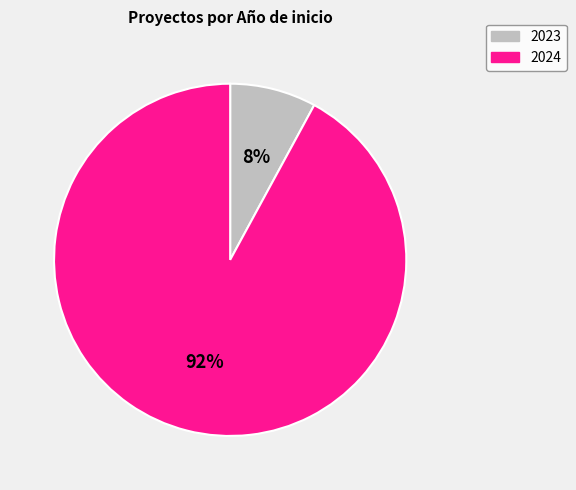

True or false: 2024 accounts for 1% of the total.

False